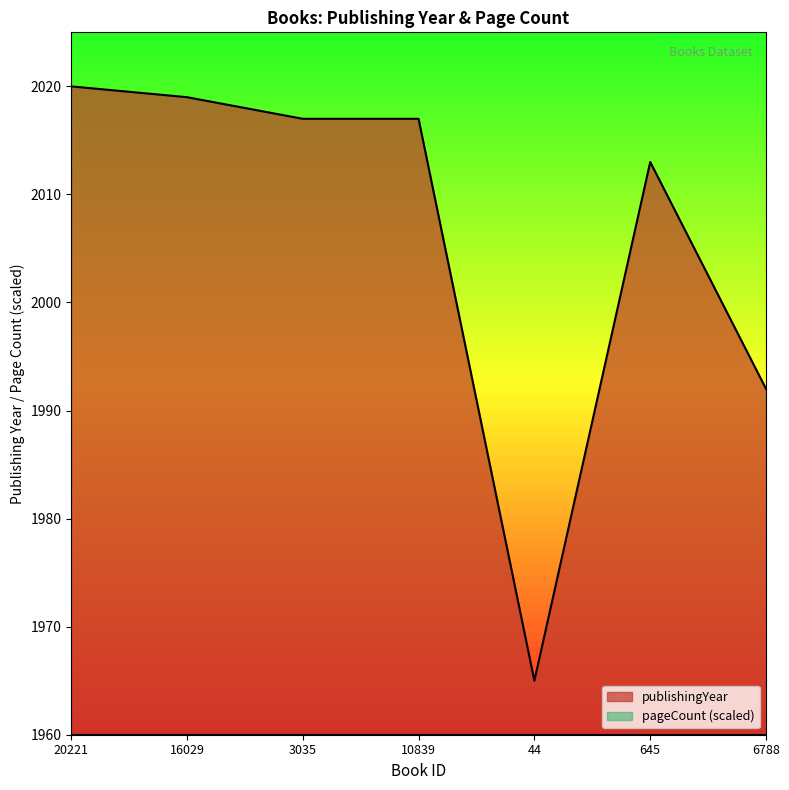

What is the sum of all values?

14043